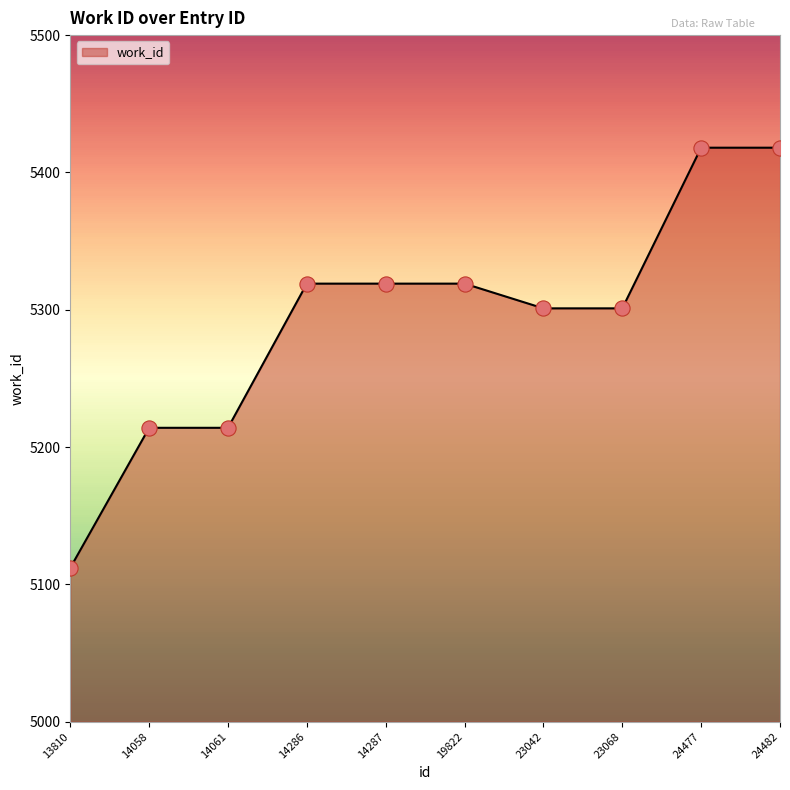

What is the change in value from 14061 to 23042?

+87